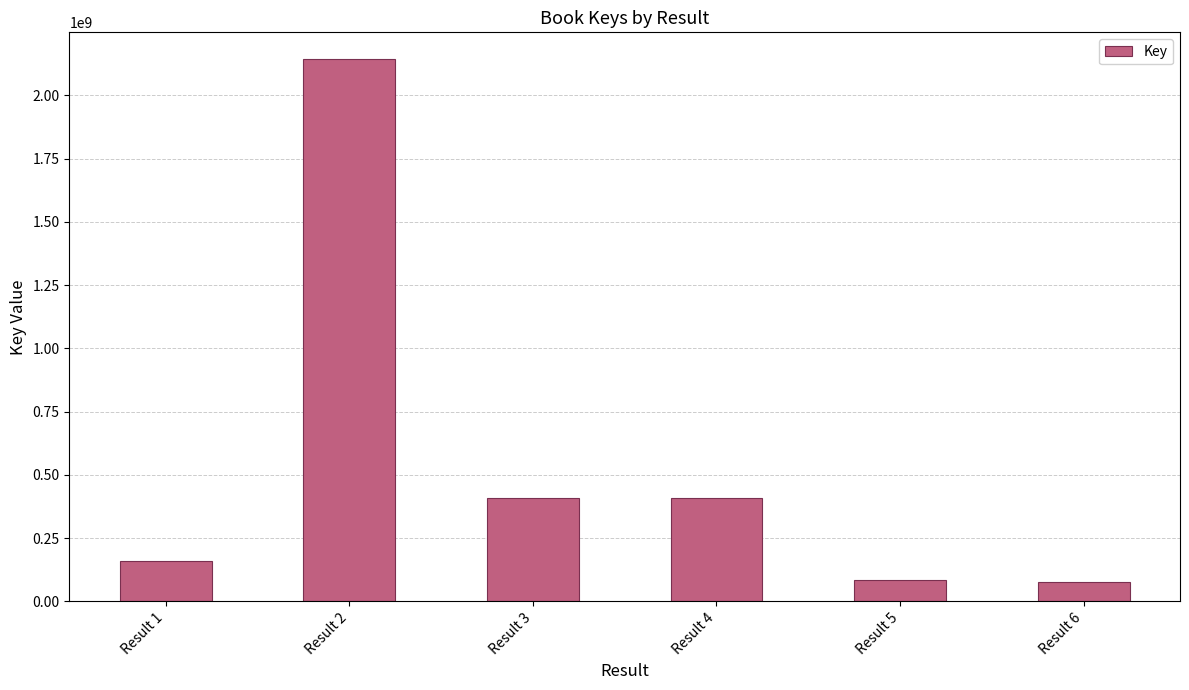

The value at Result 5 is 85710142. True or false?

True